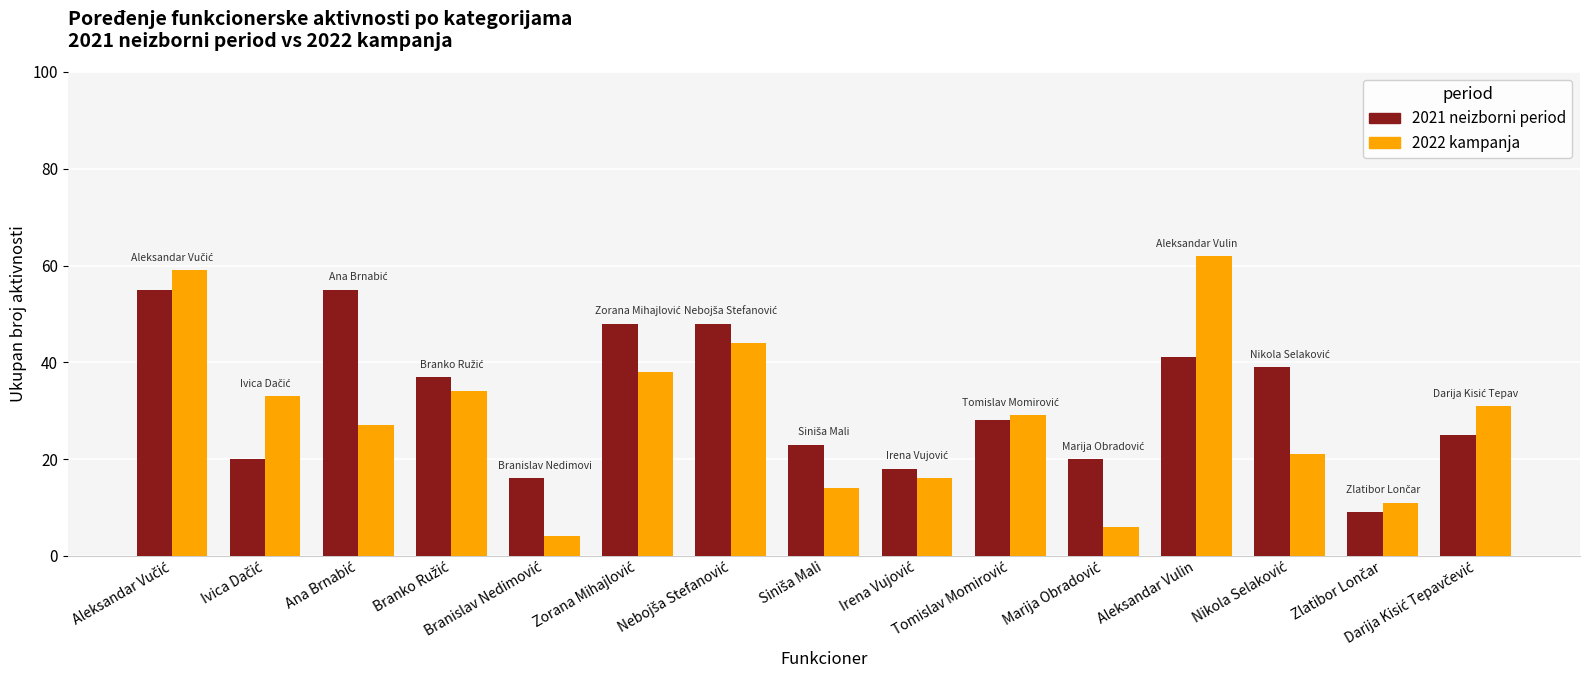

What is the minimum value shown in the chart?

4